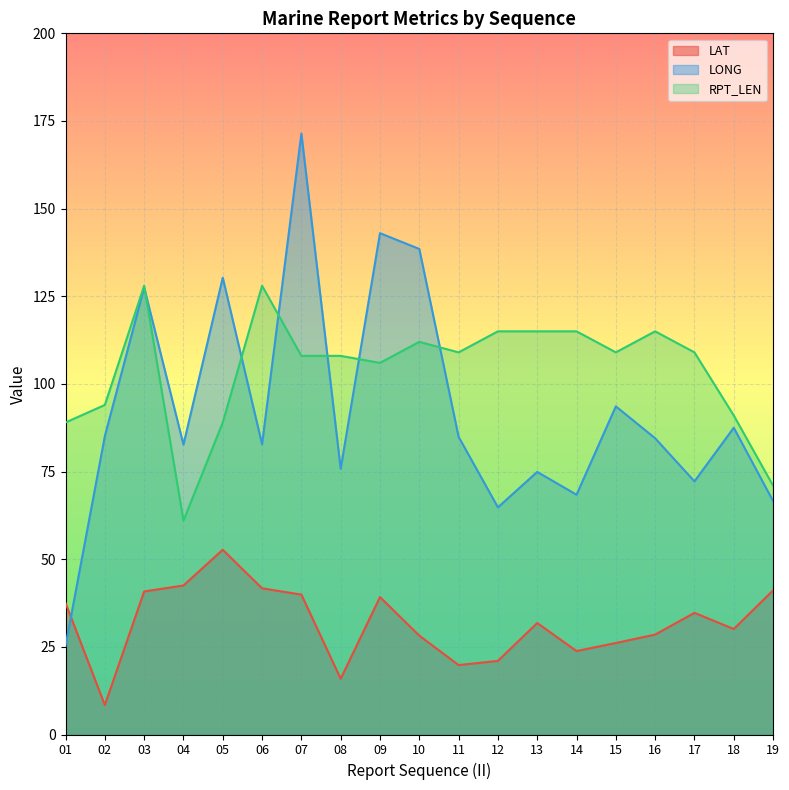

The value of LAT at 04 is 42.5. True or false?

True